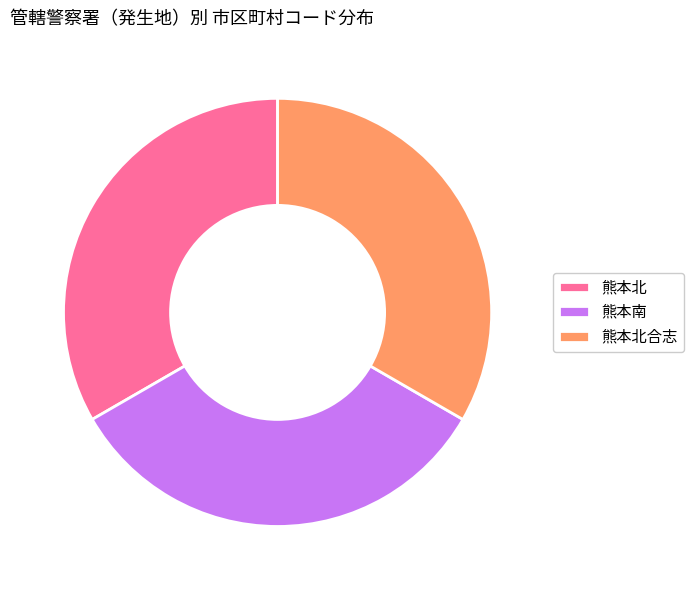

Does any single category account for the majority?

No